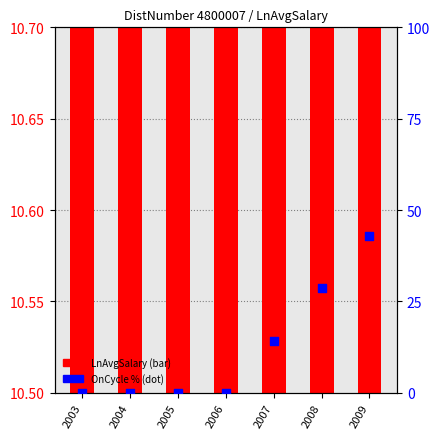

Which series has the largest total across all categories?

OnCycle %